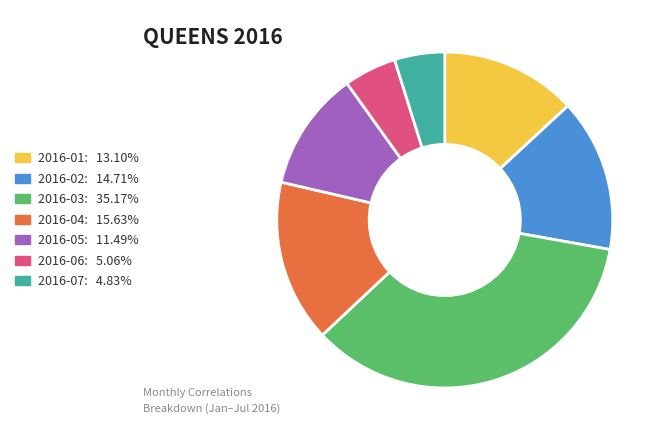

What is the largest slice in the pie chart?

2016-03